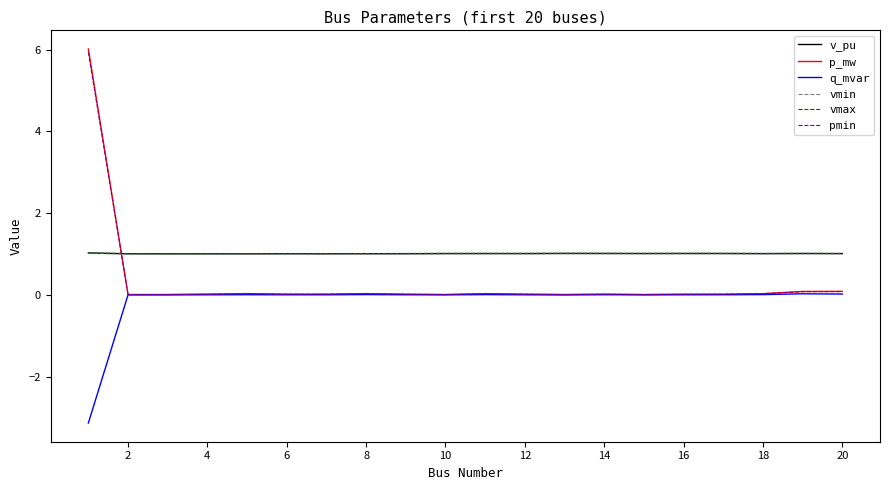

What is the maximum value shown in the chart?

6.0